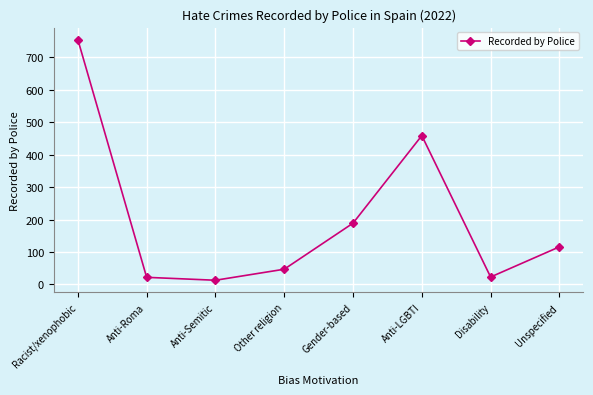

How many lines are shown in the chart?

1